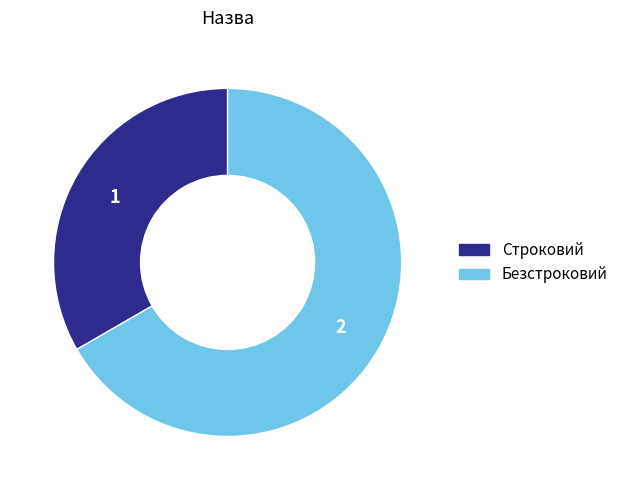

Rank the categories by value from highest to lowest.

Безстроковий, Строковий